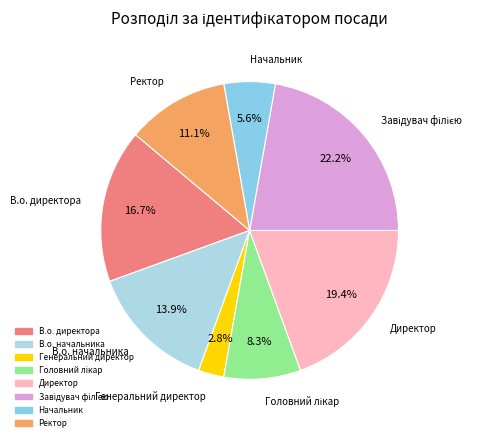

How much of the chart is everything except В.о. начальника?

86.1%